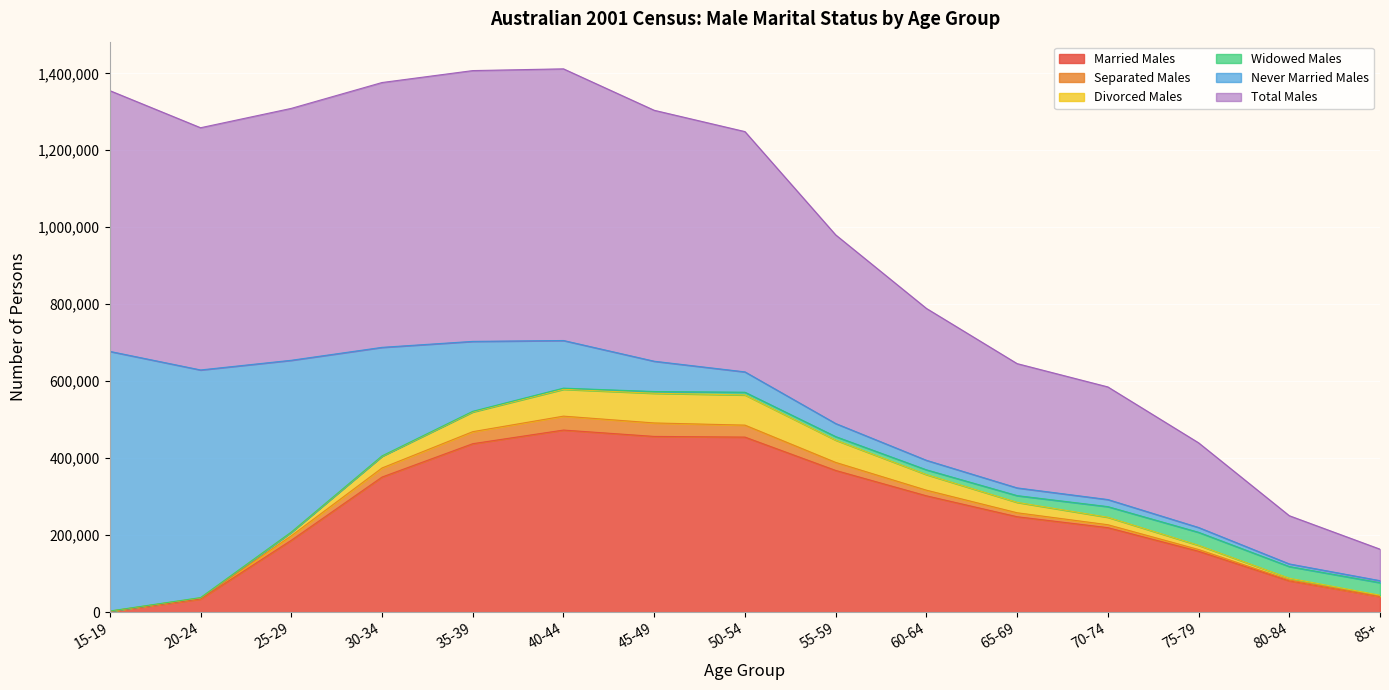

At which category is the sum across all series the highest?

40-44